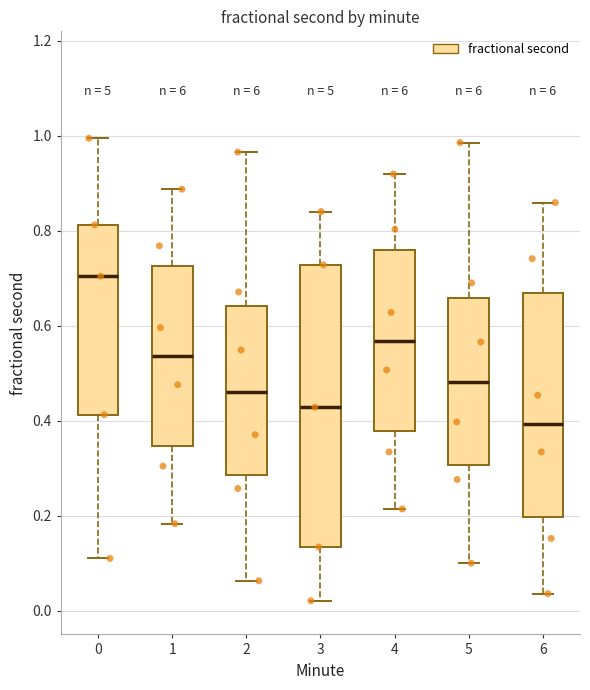

Where is the upper edge of the box at x = 2 on the y-axis? The values are not printed on the chart, so give them approximately, as read against the axis.

0.64